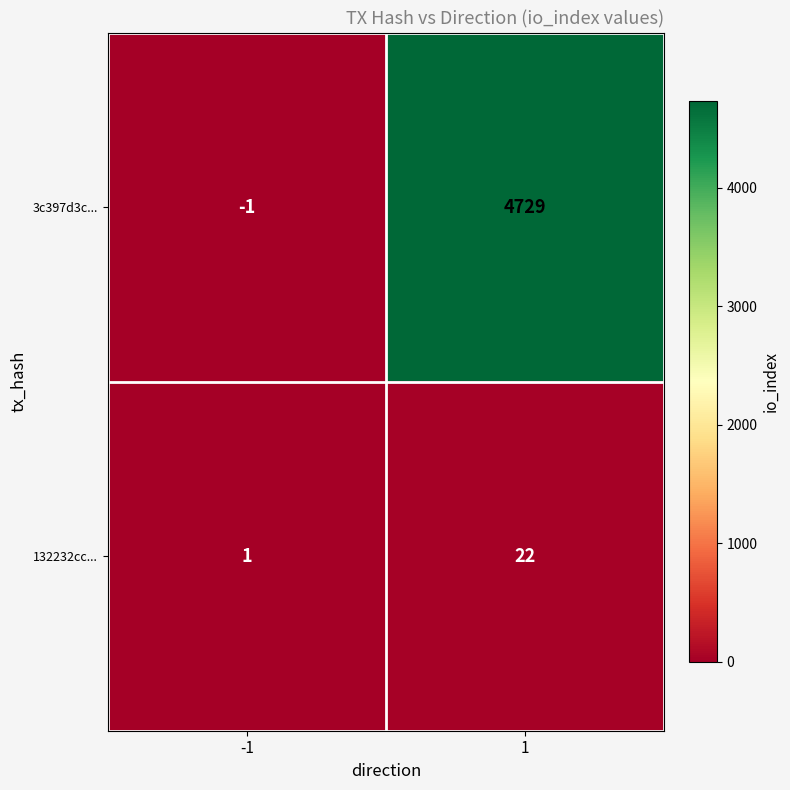

The value of 132232cc... at 1 is 15. True or false?

False